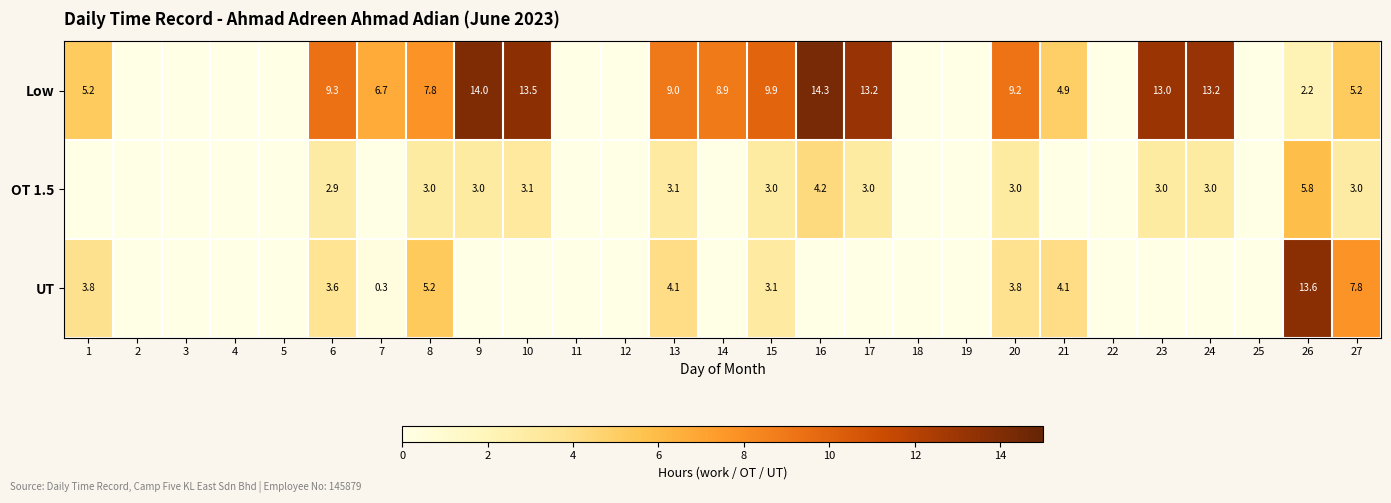

The value of Low at 10 is 13.5. True or false?

True